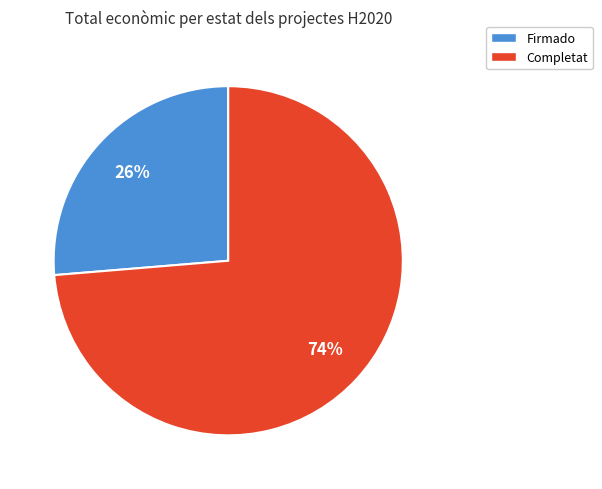

Is there a majority slice in this chart?

Yes